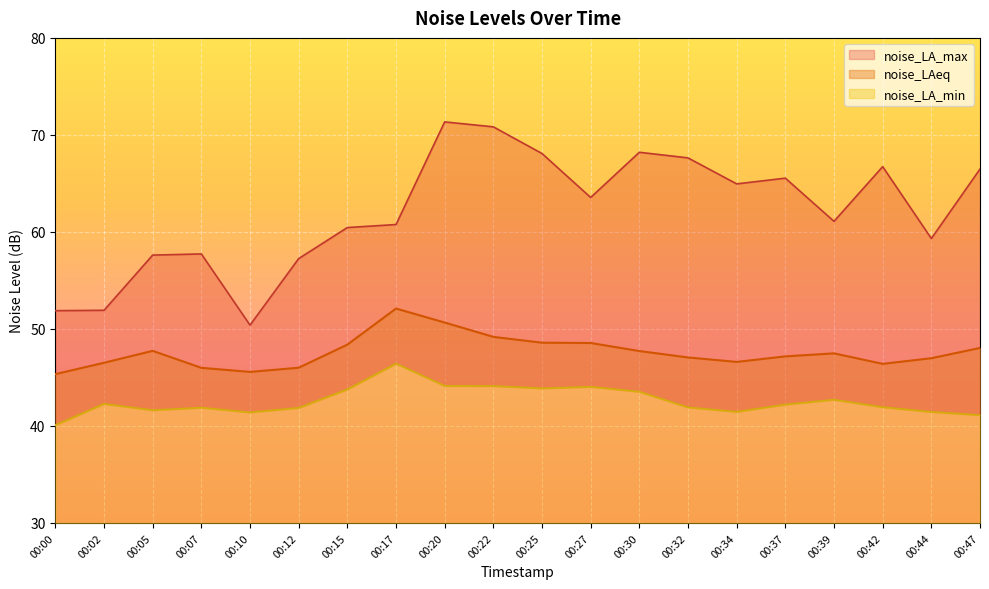

What is the maximum value shown in the chart?

71.3